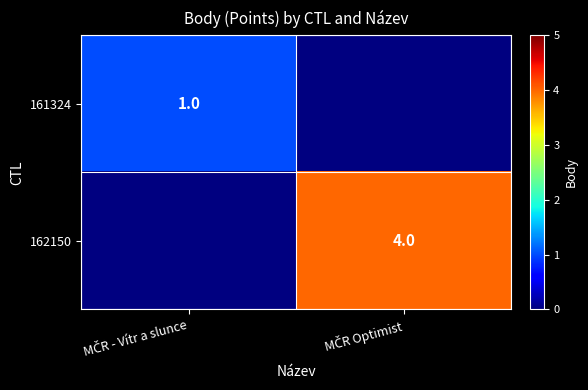

List the series in order of their peak value, lowest first.

161324, 162150